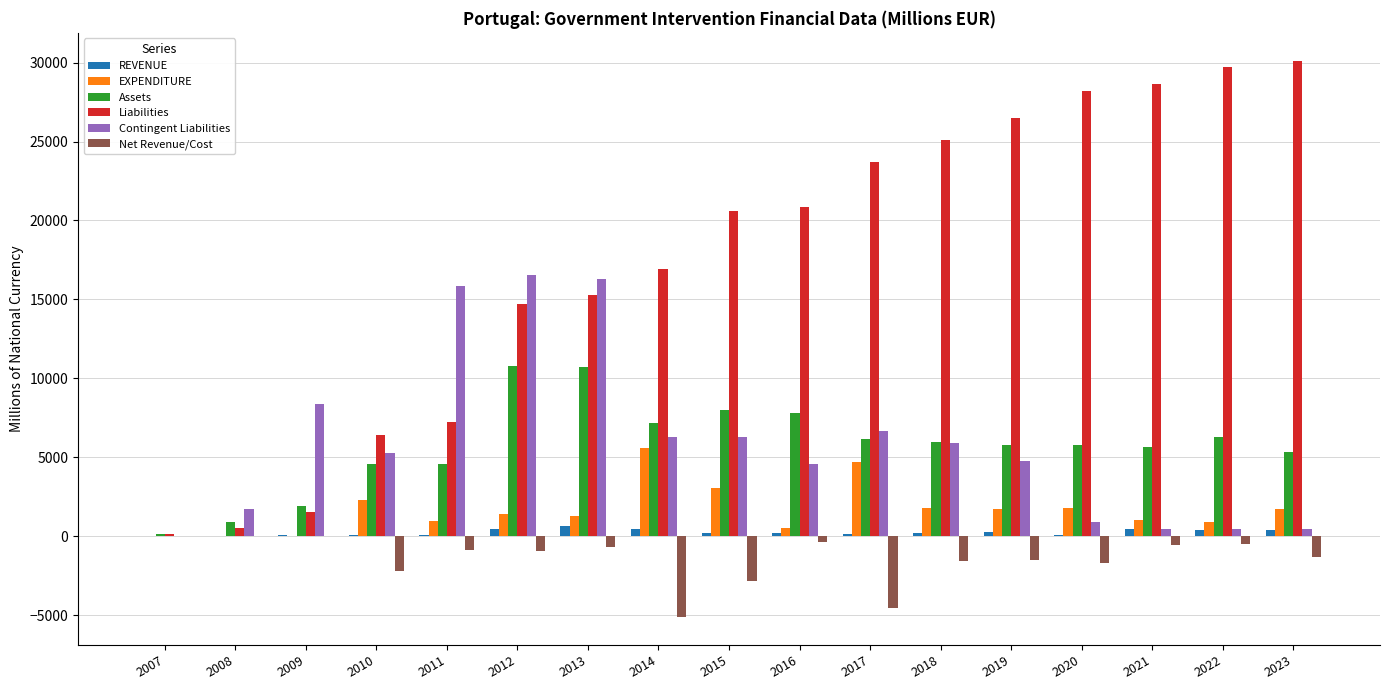

Count the number of categories in the chart.

17